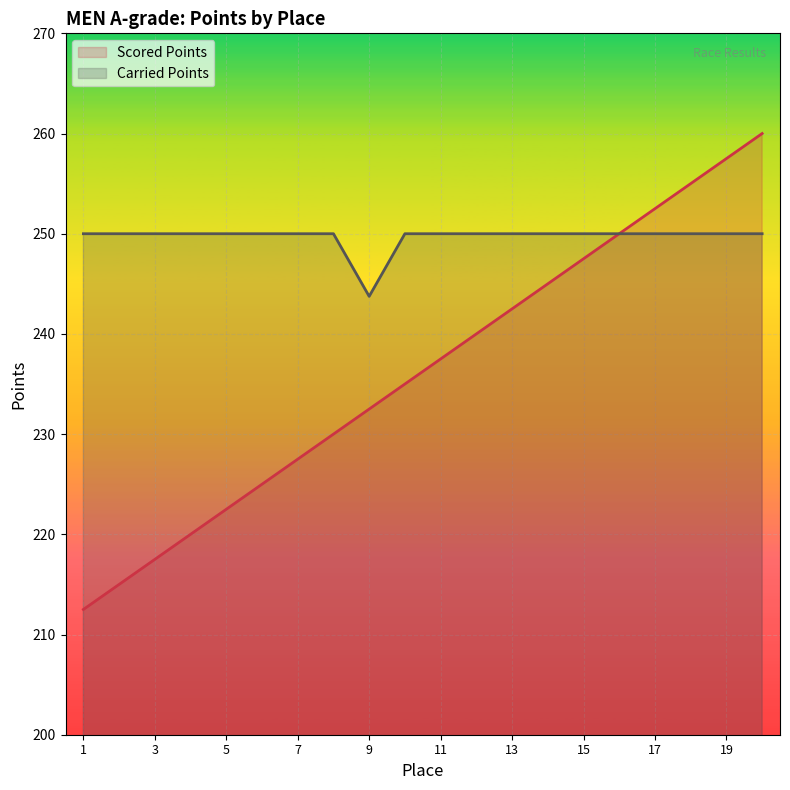

What is the value of the Carried Points point at the 8th from the left?

250.0